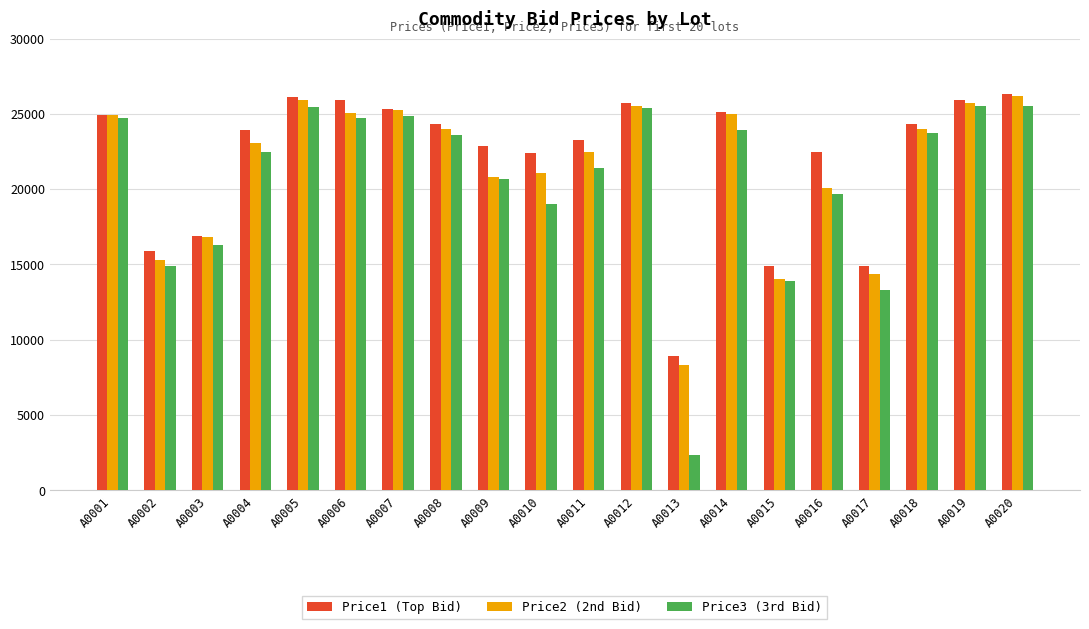

At how many categories does at least one series exceed 10300?

19